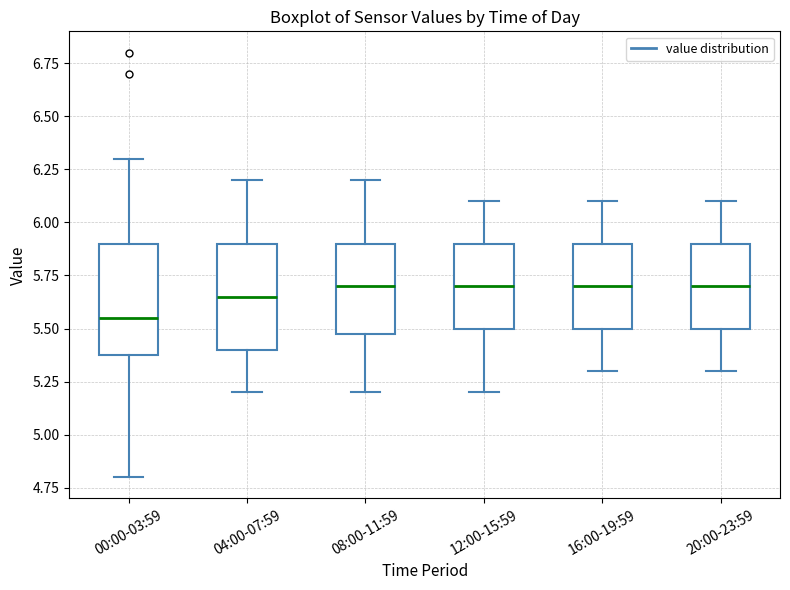

Which box has the lowest median line?

00:00-03:59